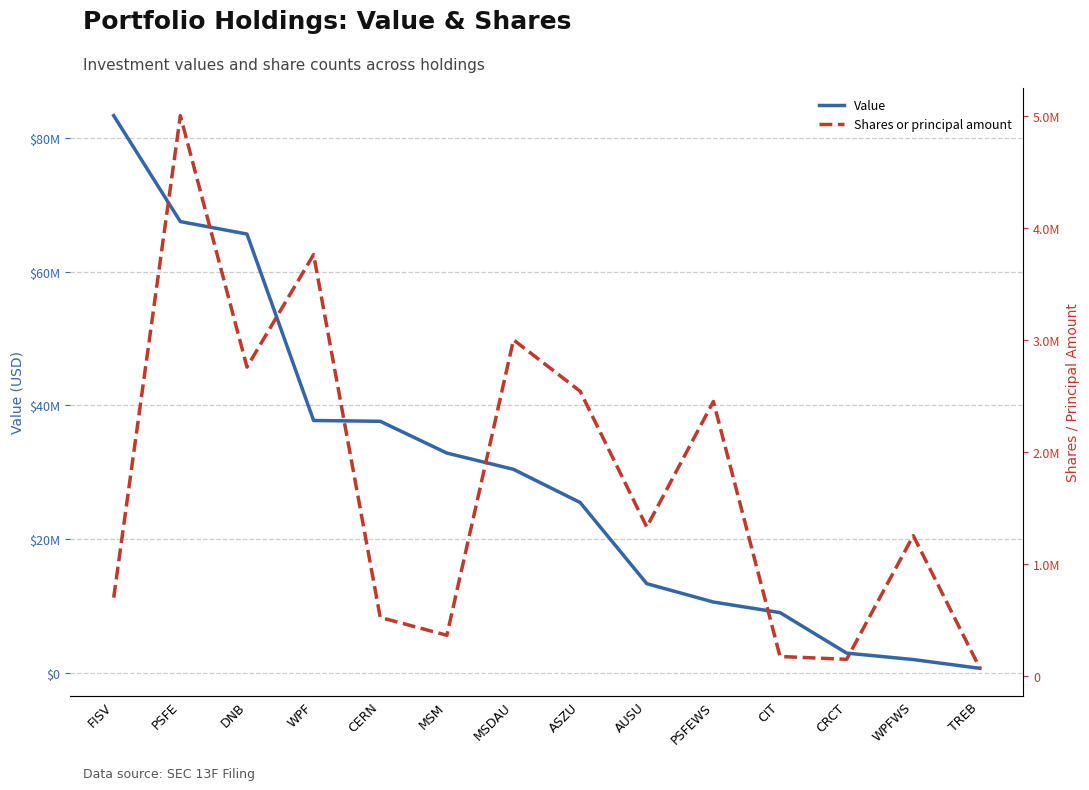

Which series has the largest total across all categories?

Value